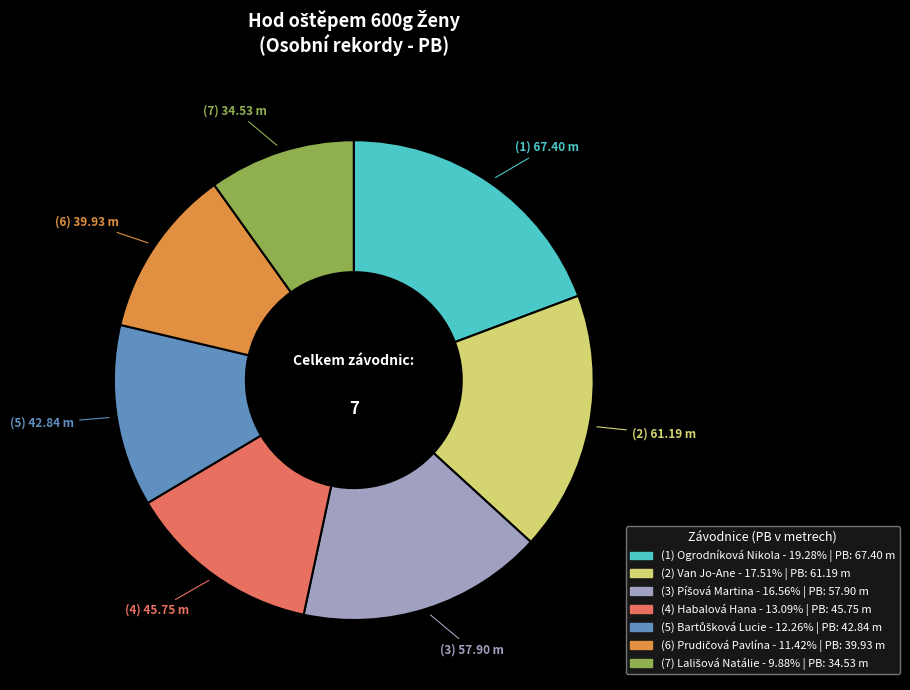

Count the number of slices in the pie.

7